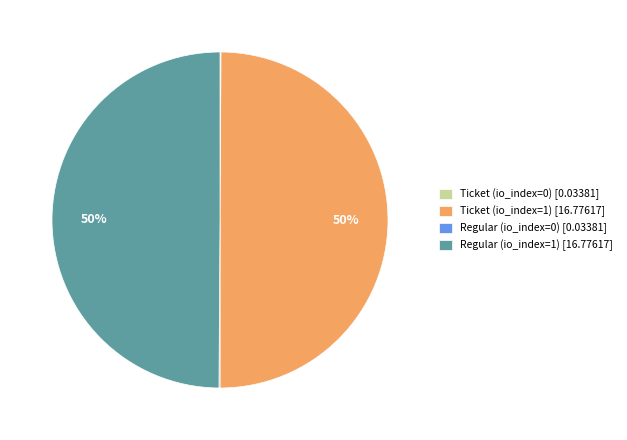

To the nearest percent, what portion does Ticket (io_index=1) [16.77617] represent?

50%